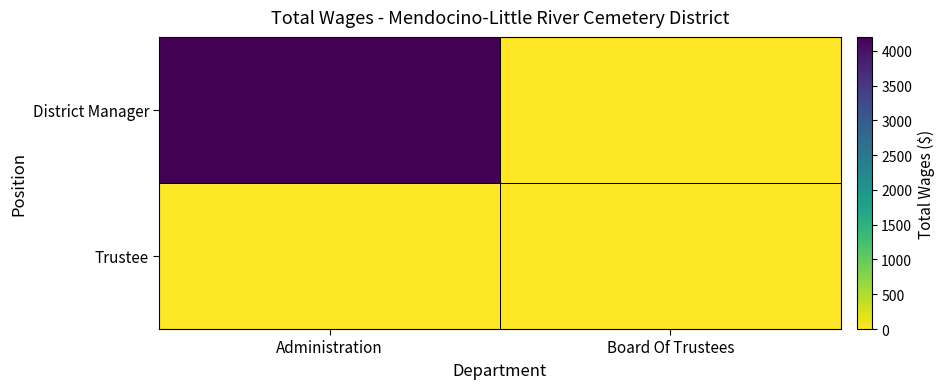

List the series in order of their peak value, highest first.

District Manager, Trustee